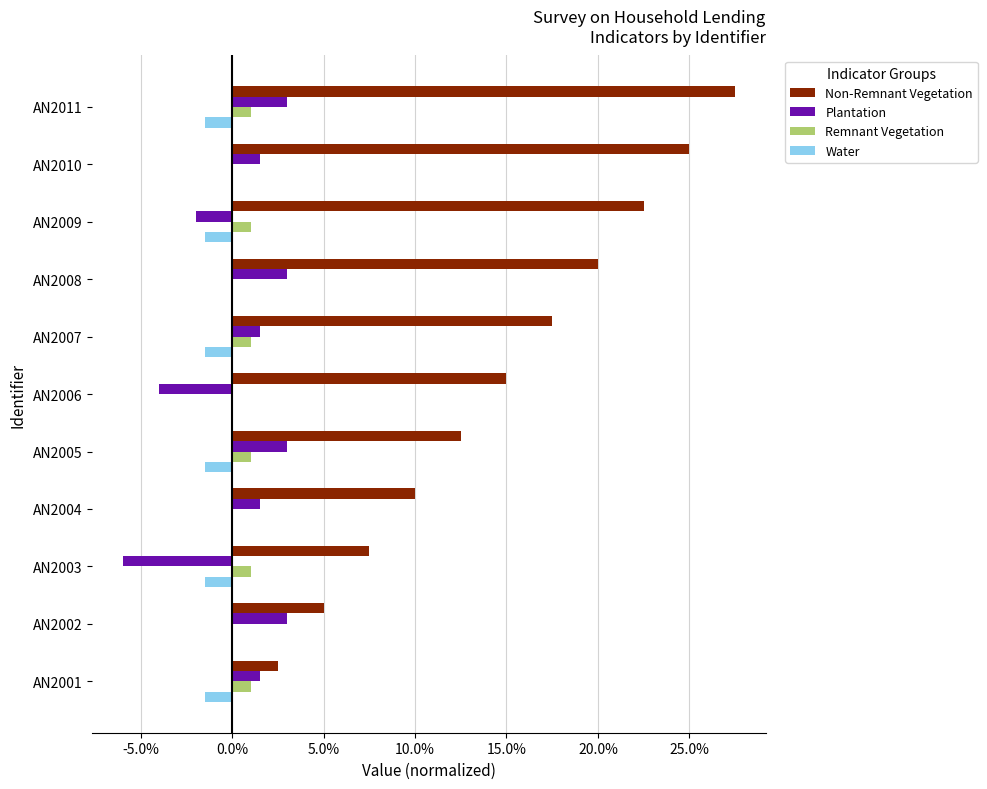

What are all the series names shown in the legend?

Non-Remnant Vegetation, Plantation, Remnant Vegetation, Water